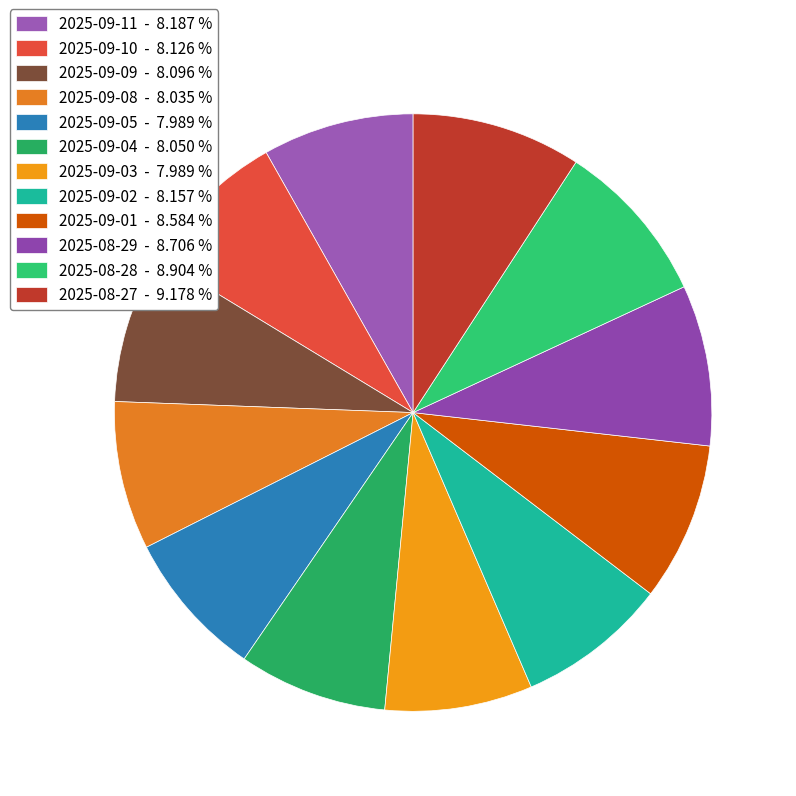

Which has a higher value, 2025-09-02 or 2025-09-03?

2025-09-02